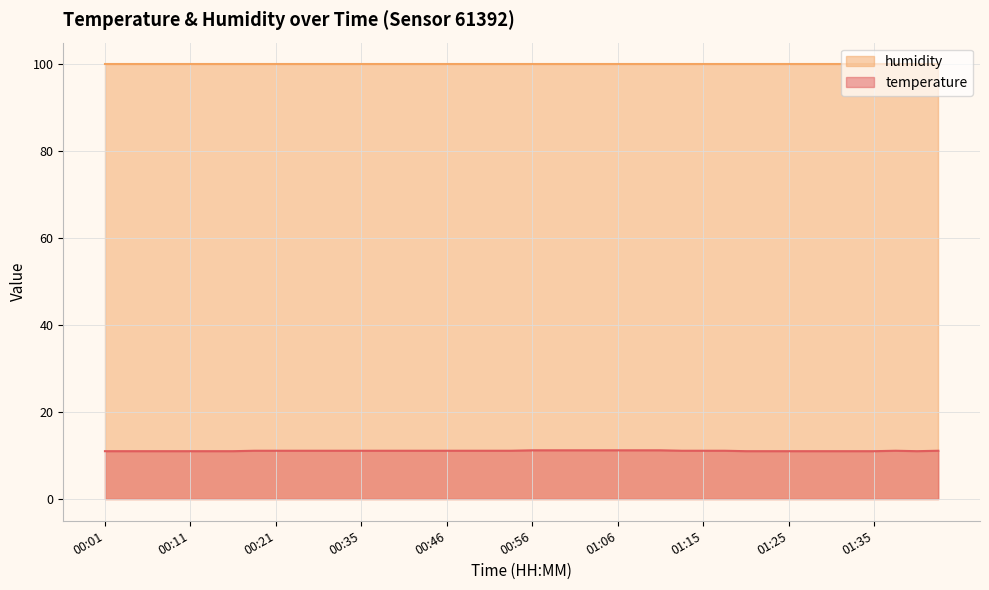

What is the average value?

11.1